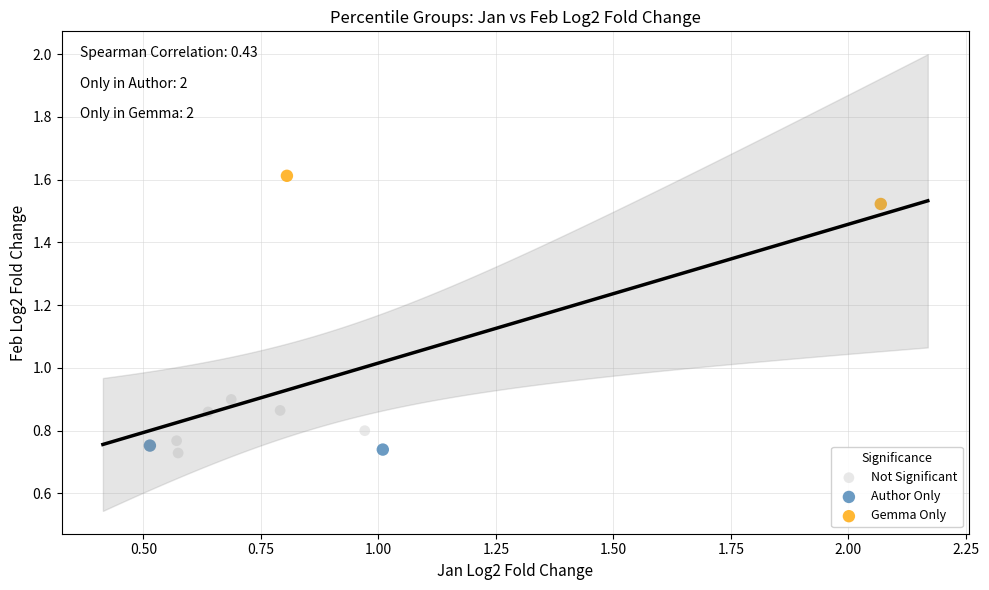

Which series has the widest spread of Y values?

Not Significant